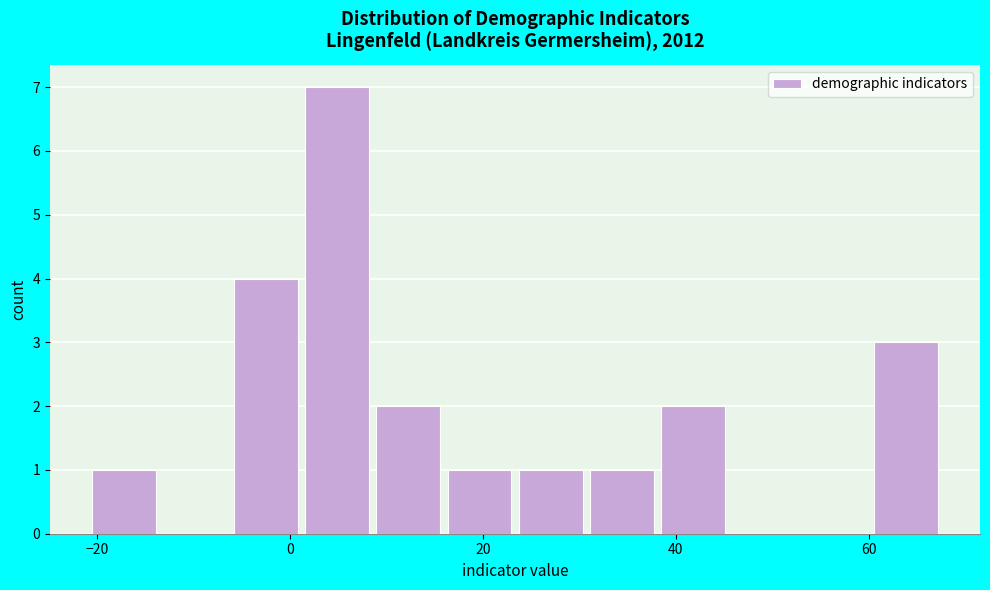

Around what value on the x-axis is the tallest bar? Give the approximate position of its centre, as read against the axis.

4